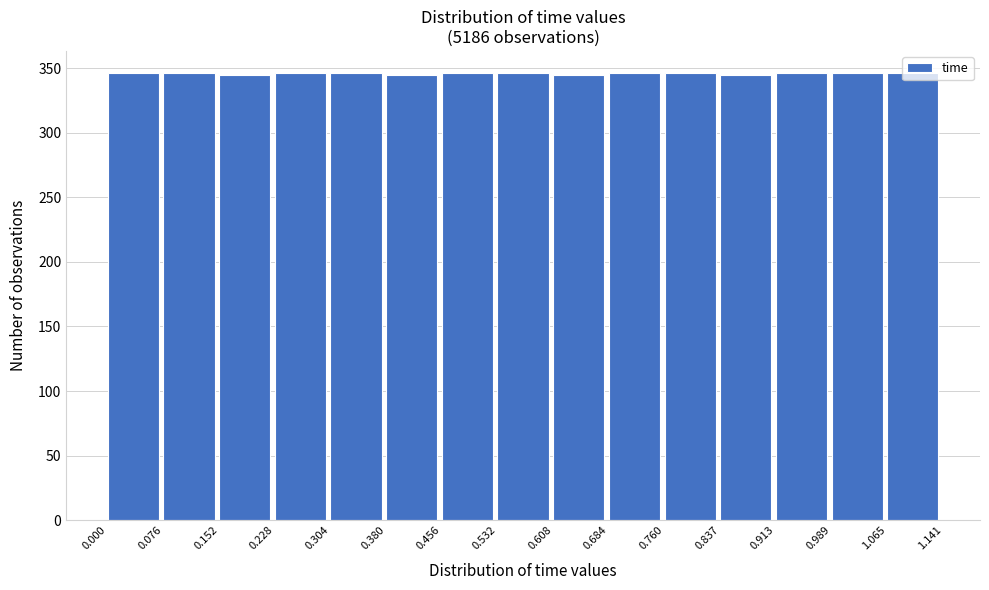

Reading left to right, transcribe this chart: for each bar, give the range it covers on the x-axis and its height. The values are not printed on the chart, so give them approximately, as read against the axis.

0.000 to 0.076: 345
0.076 to 0.152: 345
0.152 to 0.228: 345
0.228 to 0.304: 345
0.304 to 0.380: 345
0.380 to 0.456: 345
0.456 to 0.532: 345
0.532 to 0.608: 345
0.608 to 0.684: 345
0.684 to 0.760: 345
0.760 to 0.837: 345
0.837 to 0.913: 345
0.913 to 0.989: 345
0.989 to 1.065: 345
1.065 to 1.141: 345